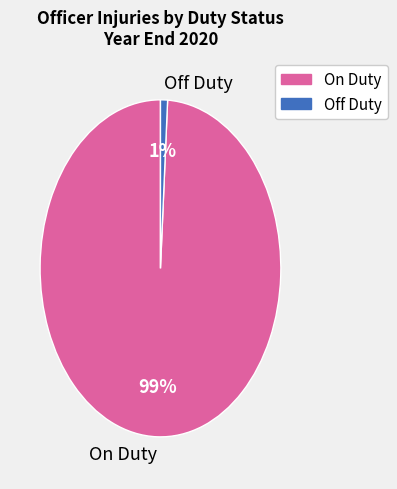

Count the number of slices in the pie.

2